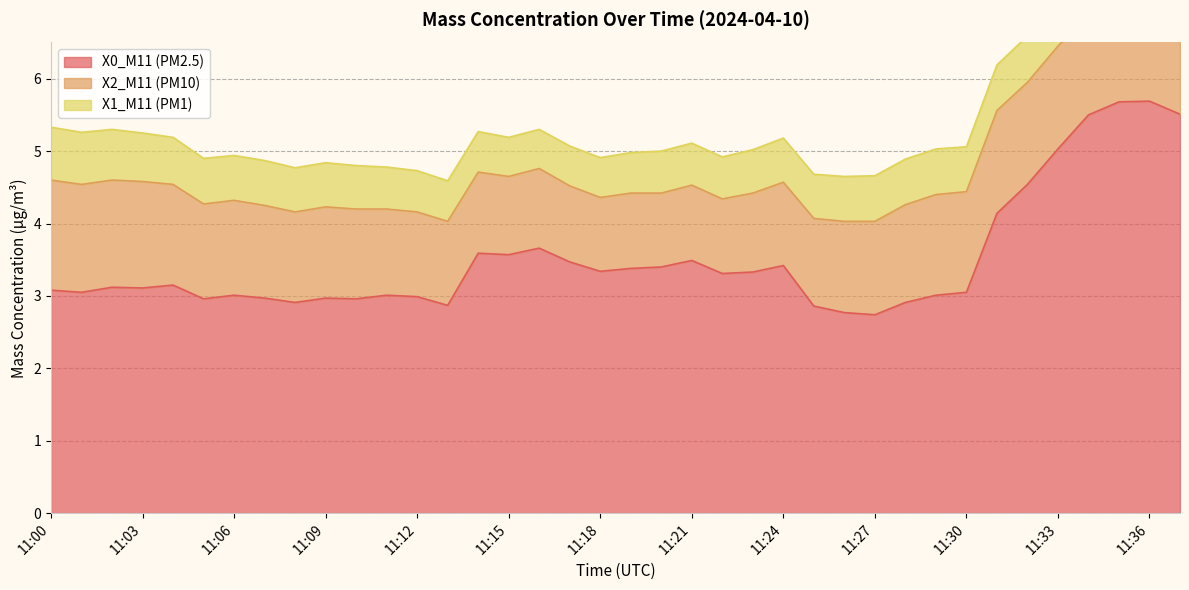

At 11:19, list the series in order from largest to smallest.

X0_M11 (PM2.5), X2_M11 (PM10), X1_M11 (PM1)